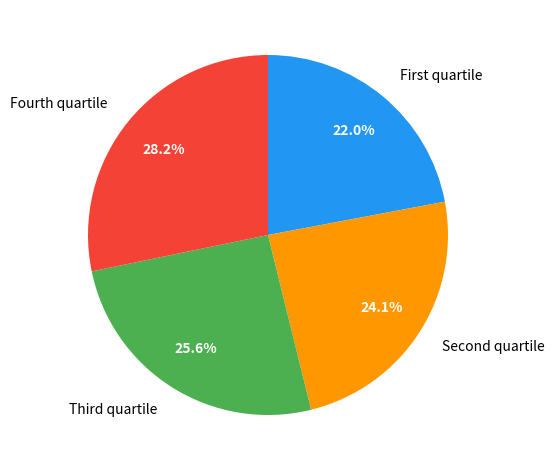

Which category has the biggest portion of the pie?

Fourth quartile